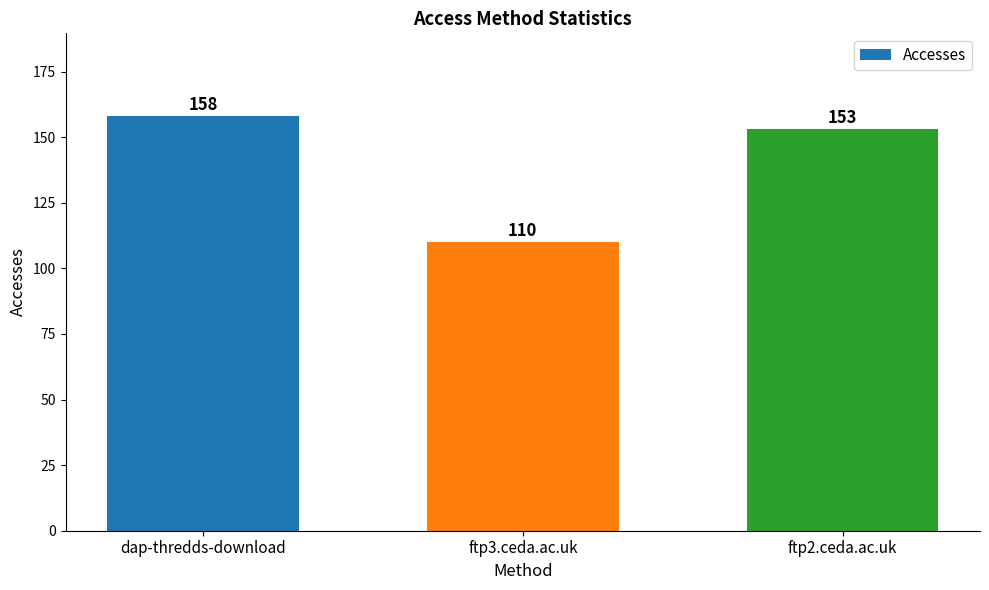

What is the change in value from ftp3.ceda.ac.uk to ftp2.ceda.ac.uk?

+43